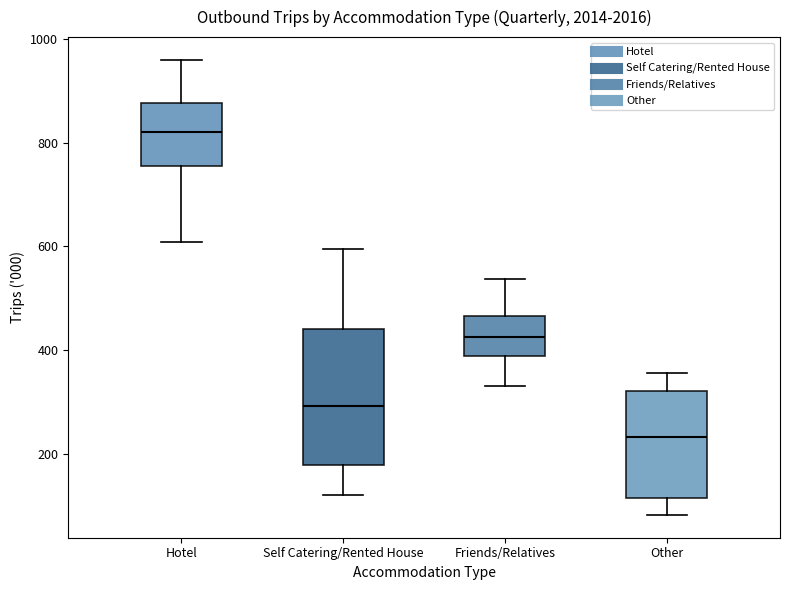

Reading left to right, transcribe this box plot: for each box, give where its median line is, the range the box spans, and where its two whiskers end, as read against the y-axis. The values are not printed on the chart, so give them approximately, as read against the axis.

Hotel: median 820, box 760 to 880, whiskers 600 to 960
Self Catering/Rented House: median 300, box 180 to 440, whiskers 120 to 600
Friends/Relatives: median 420, box 380 to 460, whiskers 340 to 540
Other: median 240, box 120 to 320, whiskers 80 to 360